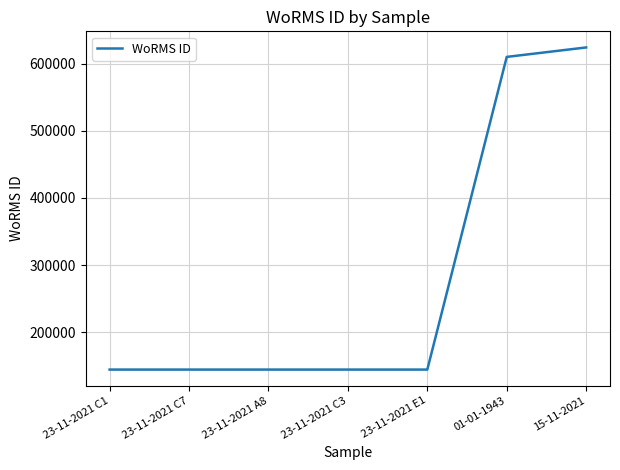

Which category has the highest value across all series?

15-11-2021